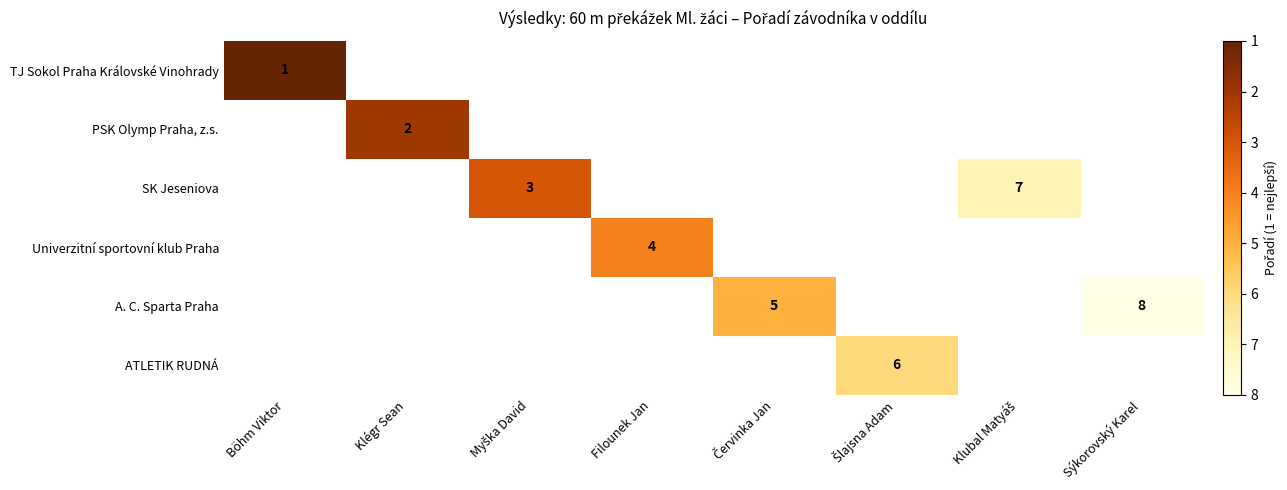

What is the smallest value displayed?

1.0